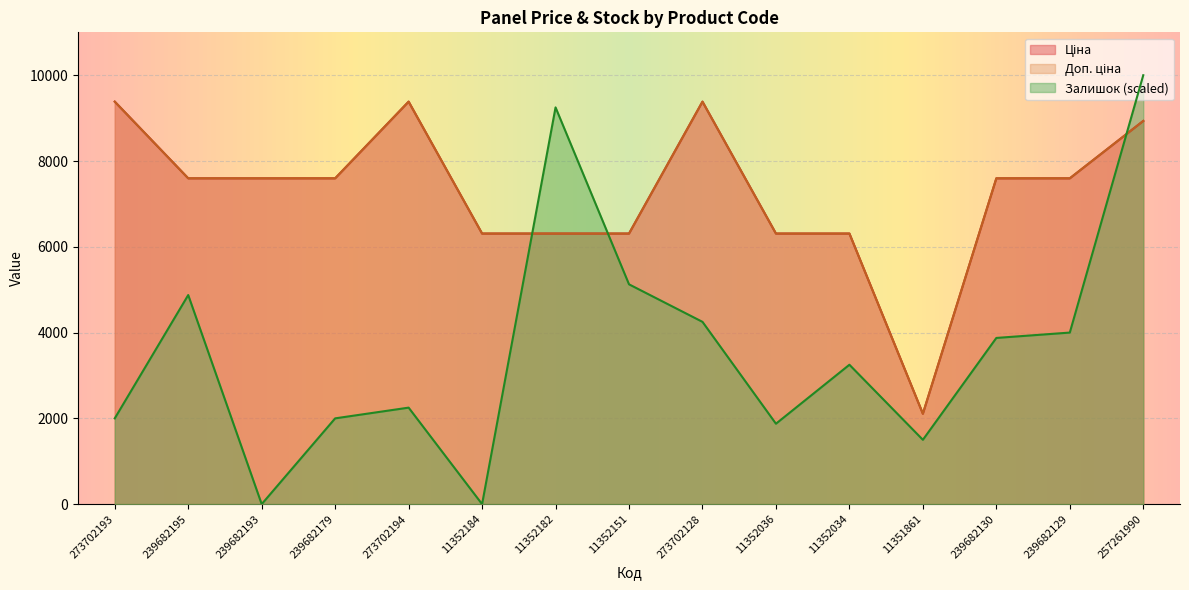

What are all the series names shown in the legend?

Ціна, Доп. ціна, Залишок